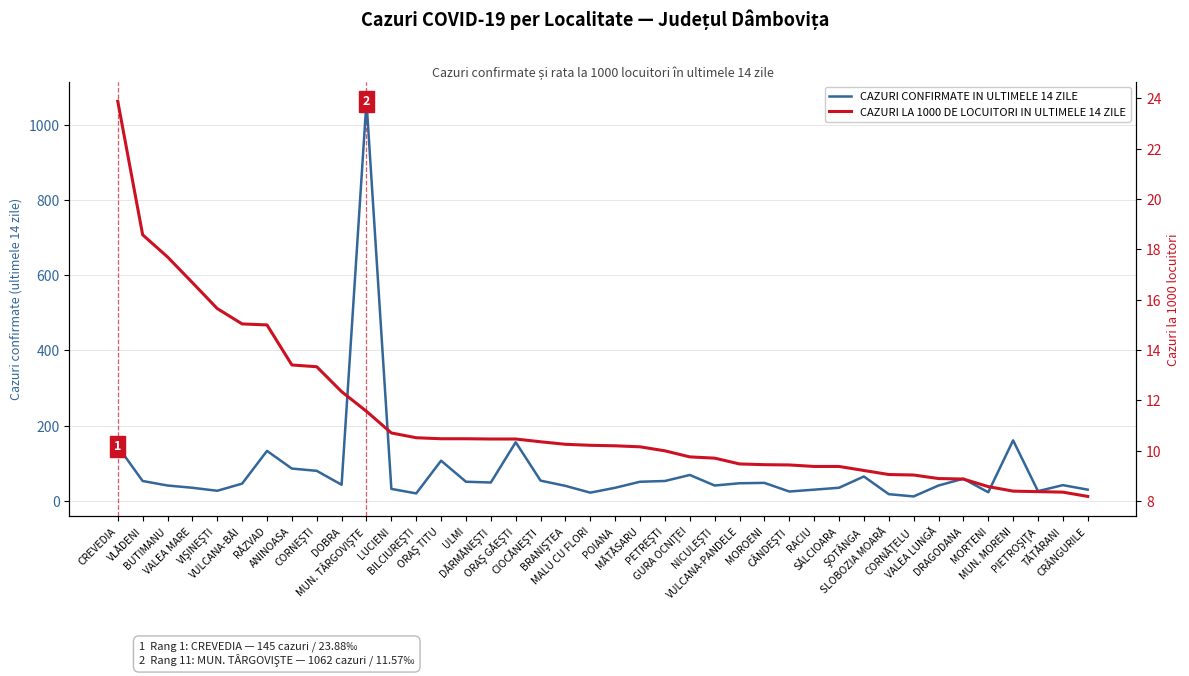

Does the chart display data point markers on the line(s)?

No